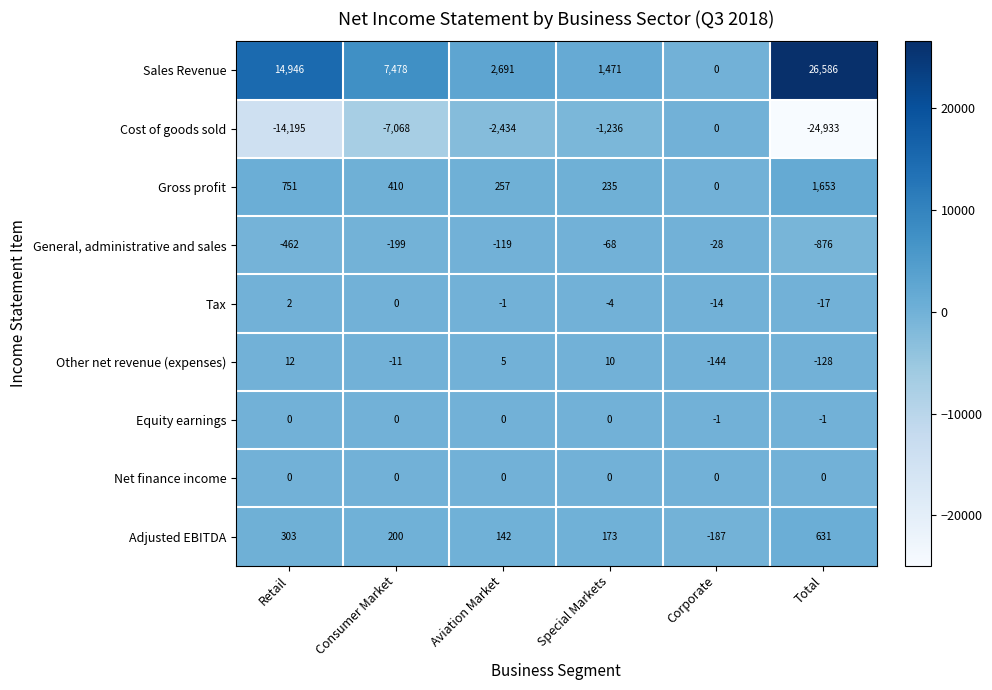

What is the total value across all series at Retail?

1357